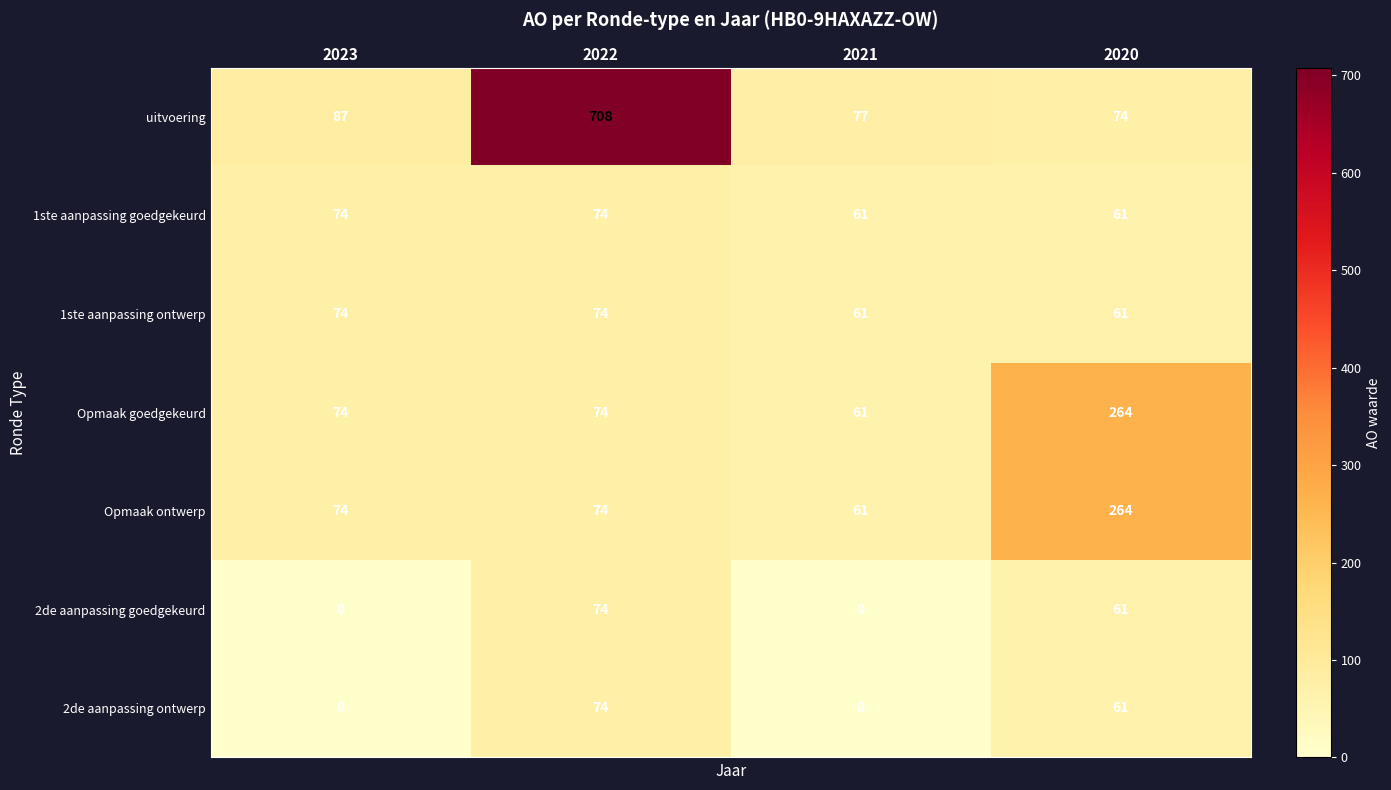

The value of 2de aanpassing ontwerp at 2020 is 61. True or false?

True